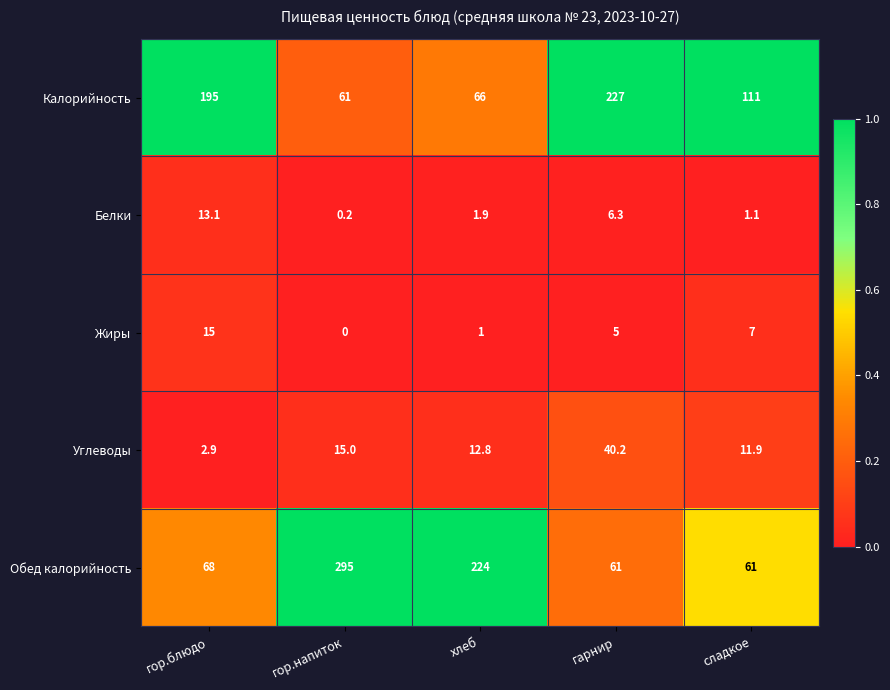

At how many categories does at least one series exceed 0?

5